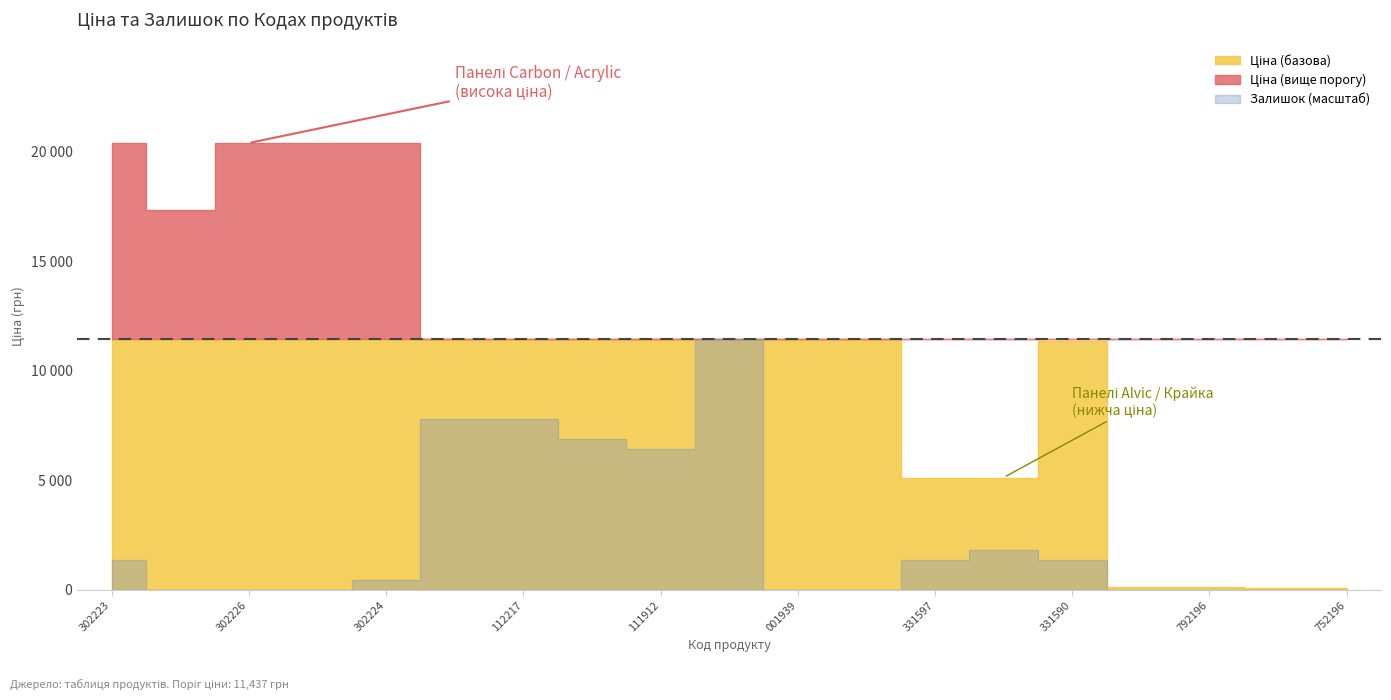

Which series has the widest spread of values?

Ціна